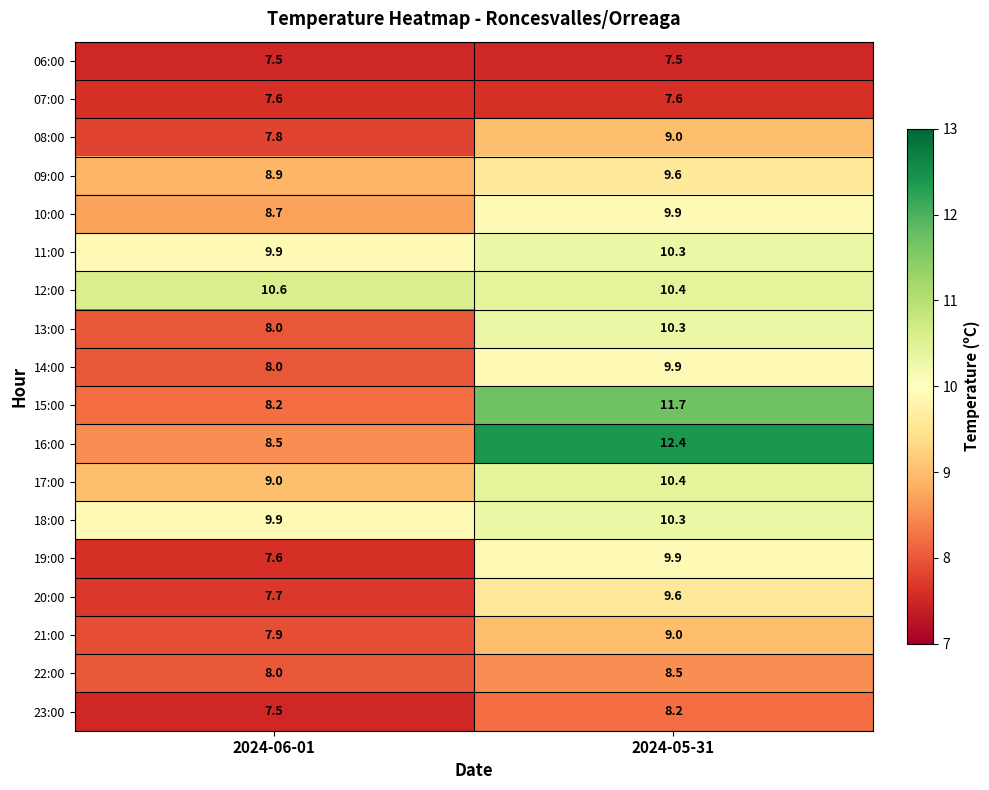

Is it true that 18:00 equals 4.8 at 2024-06-01?

False